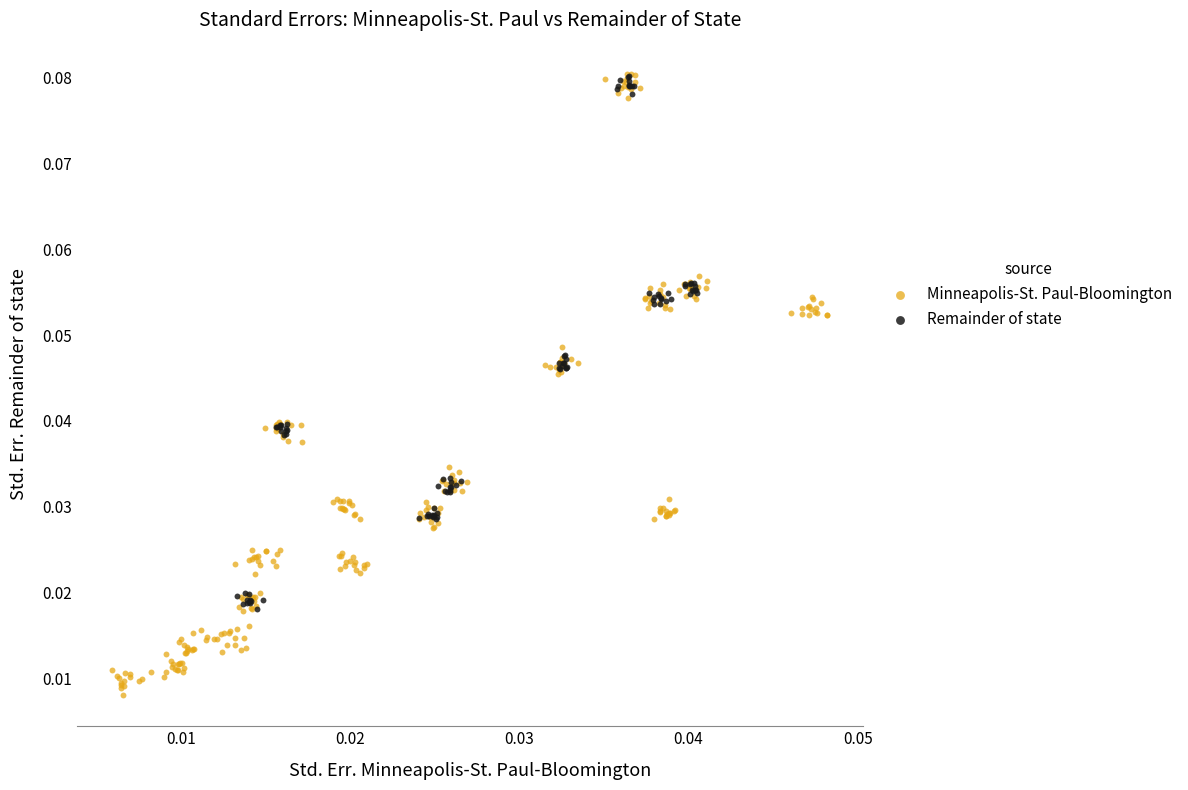

Which series reaches the minimum Y coordinate?

Minneapolis-St. Paul-Bloomington